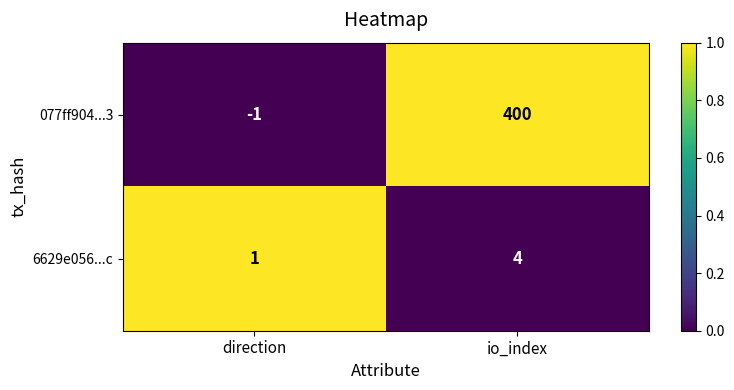

What is the spread (max minus min) of values at io_index?

396